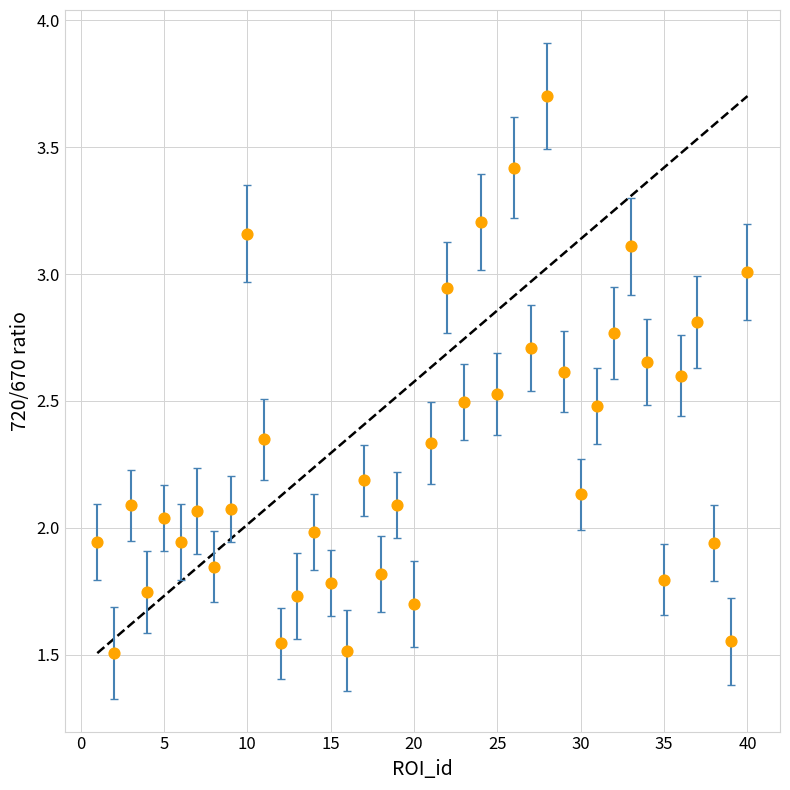

What is the range of Y values (max minus min)?

2.2